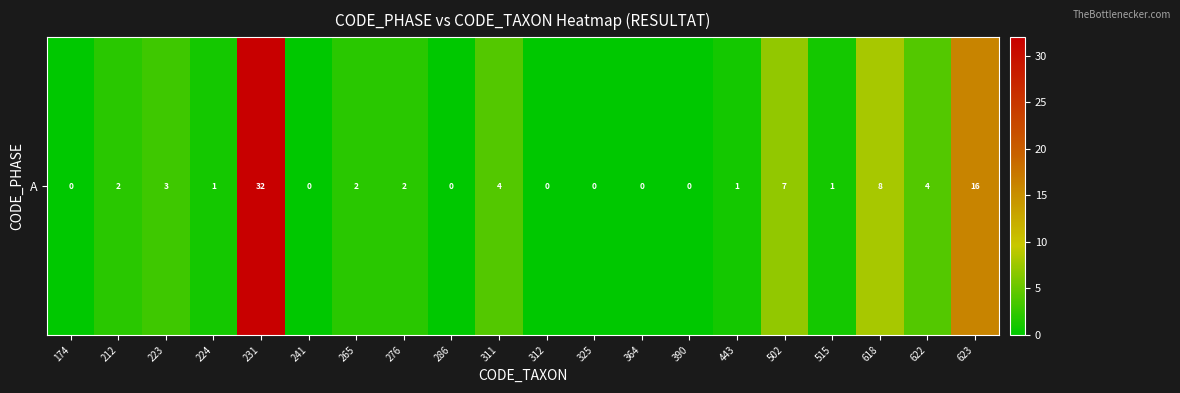

Rank the categories by value from lowest to highest.

174, 241, 286, 312, 325, 364, 390, 224, 443, 515, 212, 265, 276, 223, 311, 622, 502, 618, 623, 231